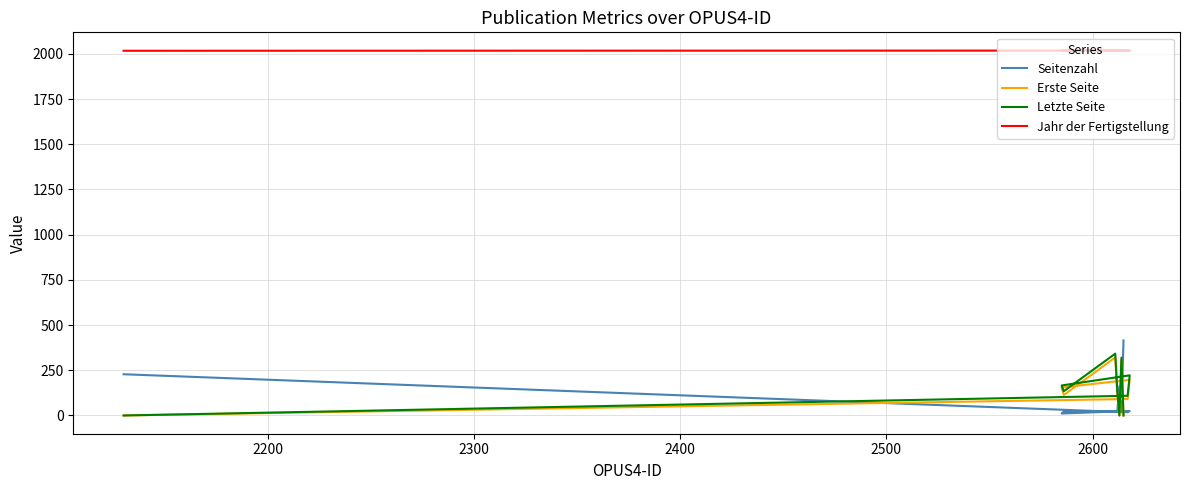

Reading left to right, what are all the values shown in this chart?

Seitenzahl: 228	18	25	11	21	21	25	161	17	415
Erste Seite: 0	91	197	155	113	321	109	0	303	0
Letzte Seite: 0	109	222	166	134	342	134	0	320	0
Jahr der Fertigstellung: 2017	2018	2018	2018	2018	2018	2018	2018	2018	2018